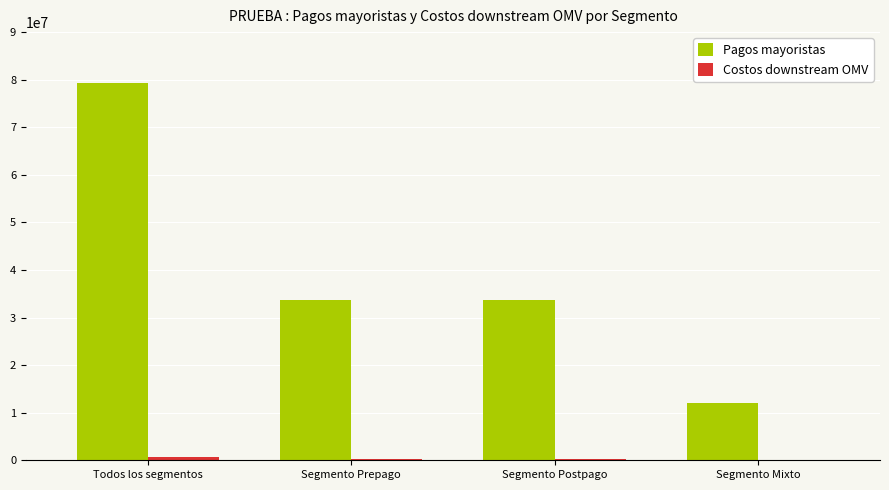

The value of Pagos mayoristas at Segmento Postpago is 17329618.5. True or false?

False